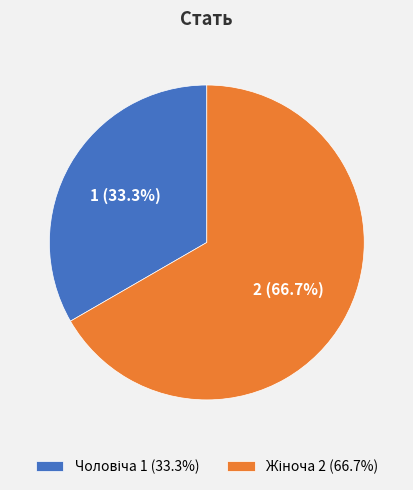

Does any single category account for the majority?

Yes